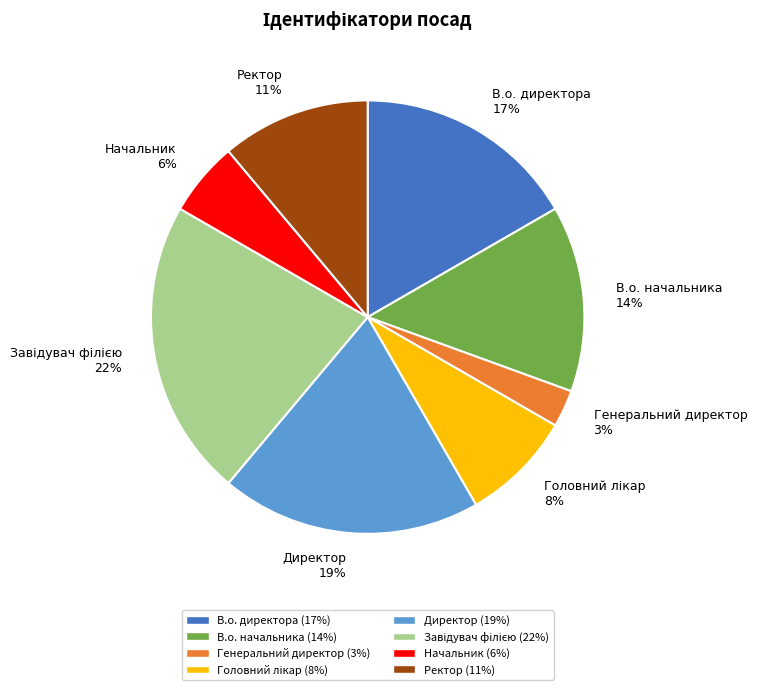

True or false: Директор 19% accounts for 19% of the total.

True